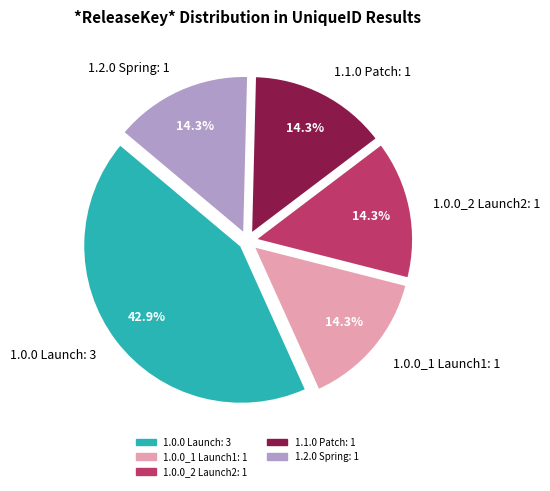

Which category has the biggest portion of the pie?

1.0.0 Launch: 3